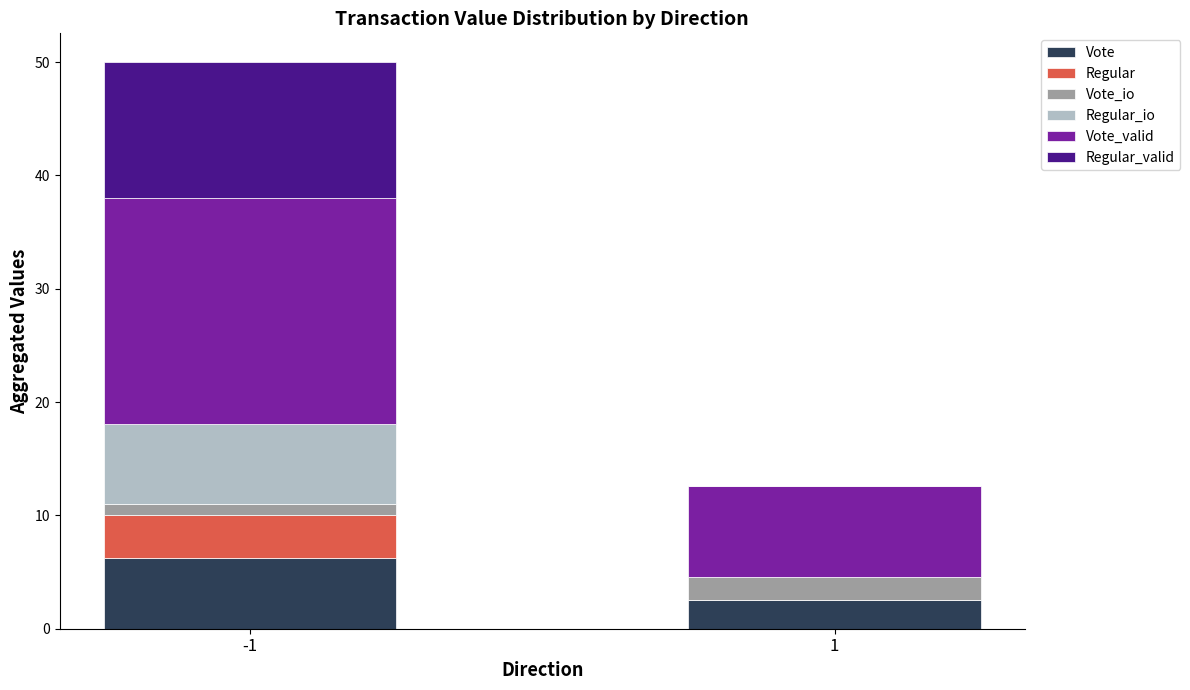

At which category is the sum across all series the highest?

-1